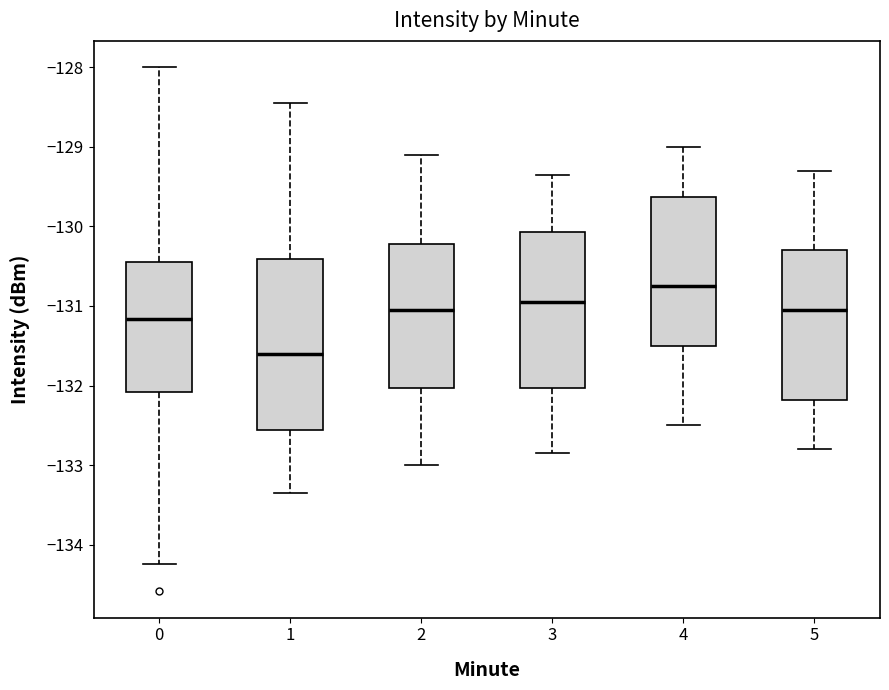

Reading left to right, read every box against the y-axis: the position of its median line, the range the box covers, and the ends of its whiskers. The values are not printed on the chart, so give them approximately, as read against the axis.

0: median -131.2, box -132.1 to -130.4, whiskers -134.2 to -128.0
1: median -131.6, box -132.6 to -130.4, whiskers -133.3 to -128.5
2: median -131.0, box -132.0 to -130.2, whiskers -133.0 to -129.1
3: median -130.9, box -132.0 to -130.1, whiskers -132.8 to -129.3
4: median -130.7, box -131.5 to -129.6, whiskers -132.5 to -129.0
5: median -131.0, box -132.2 to -130.3, whiskers -132.8 to -129.3